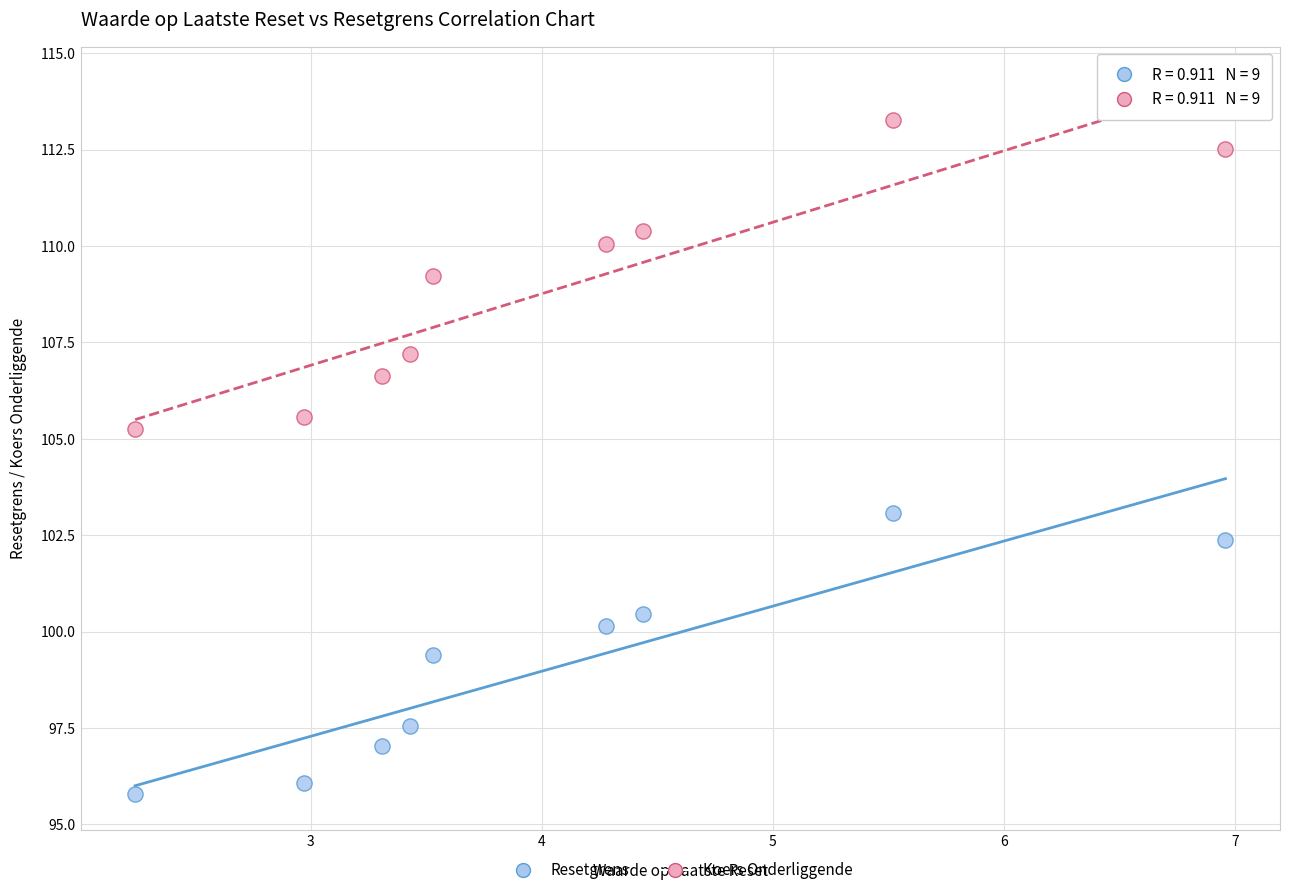

Across all series, what Y value is closest to 104?

103.1